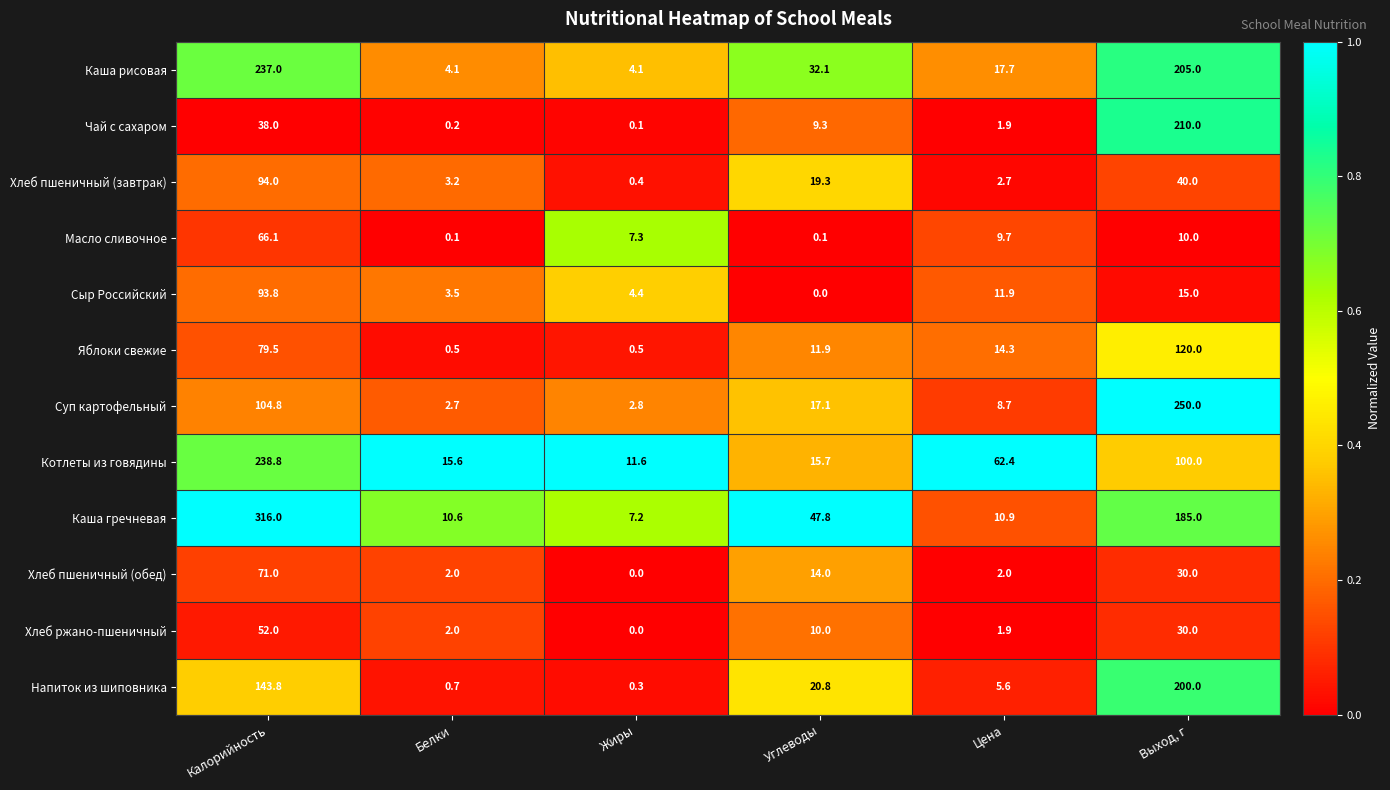

Which series has the largest total across all categories?

Каша гречневая